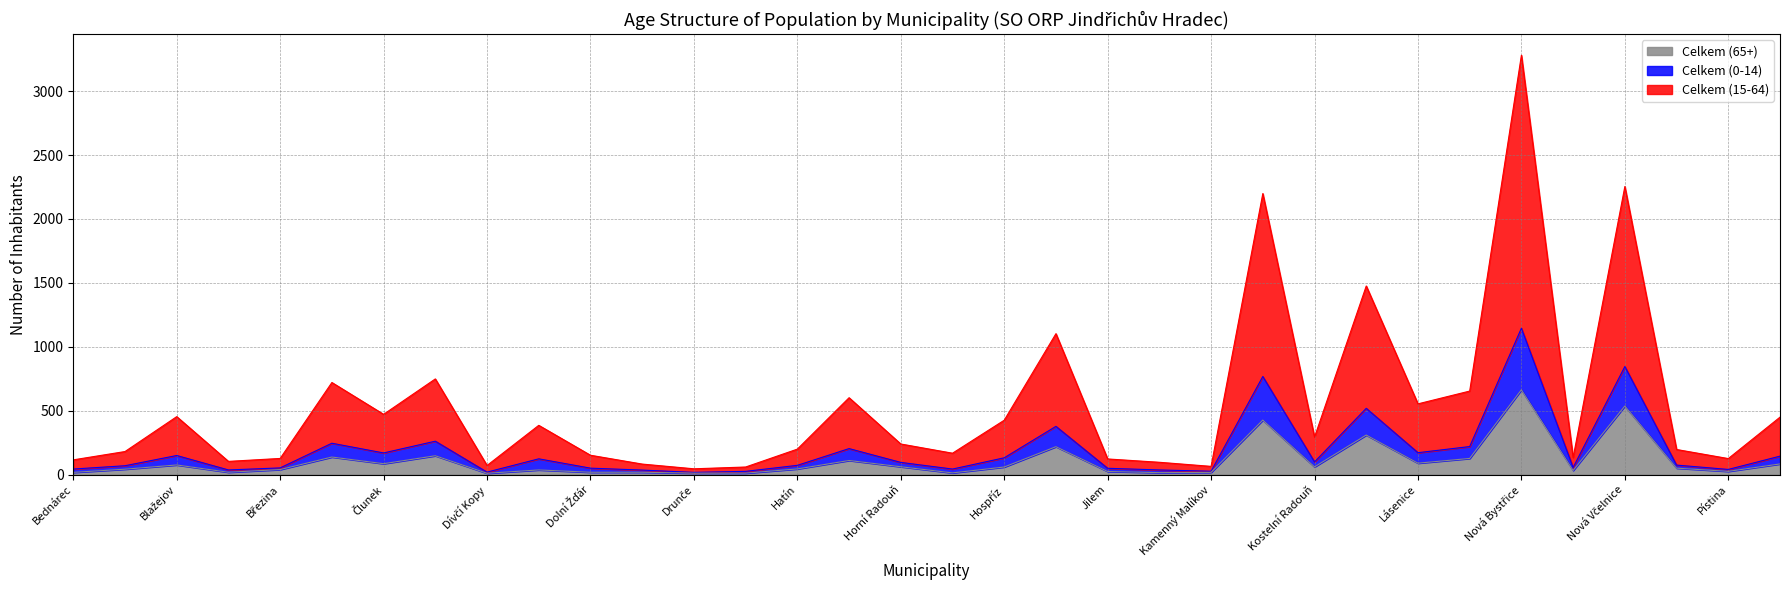

What is the value of the Celkem (65+) point at the 21st from the left?

25